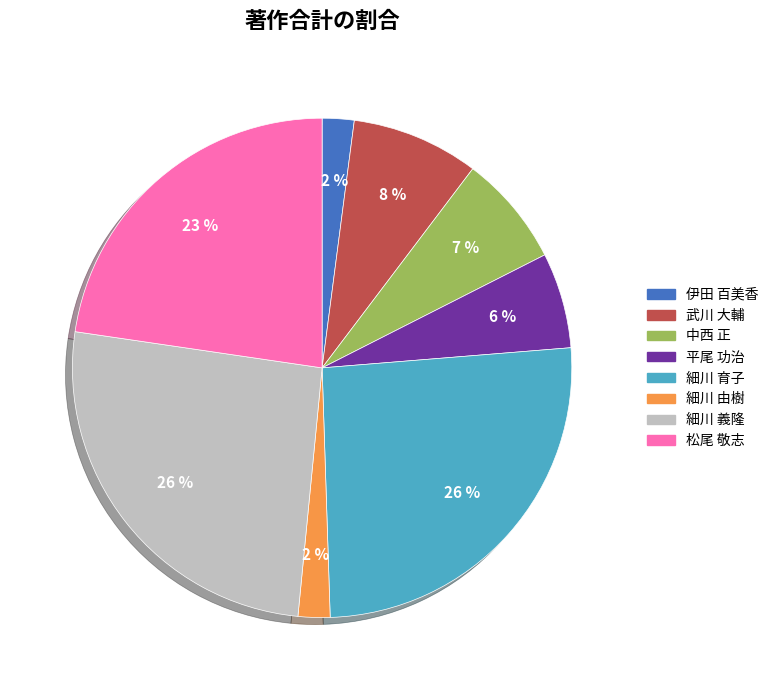

The 細川 育子 slice represents 37% of the pie. True or false?

False